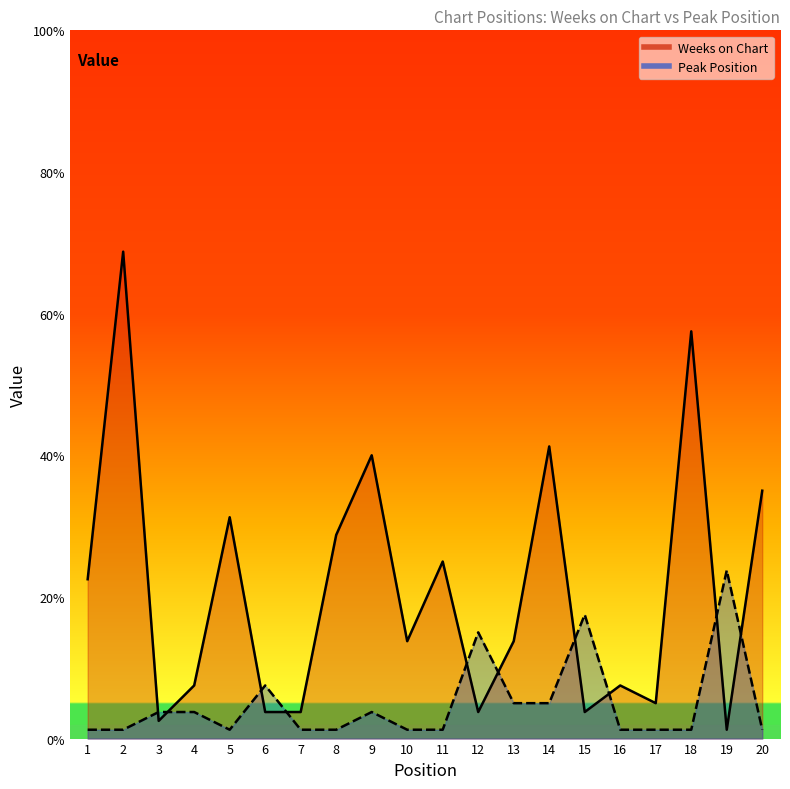

What is the minimum value shown in the chart?

1